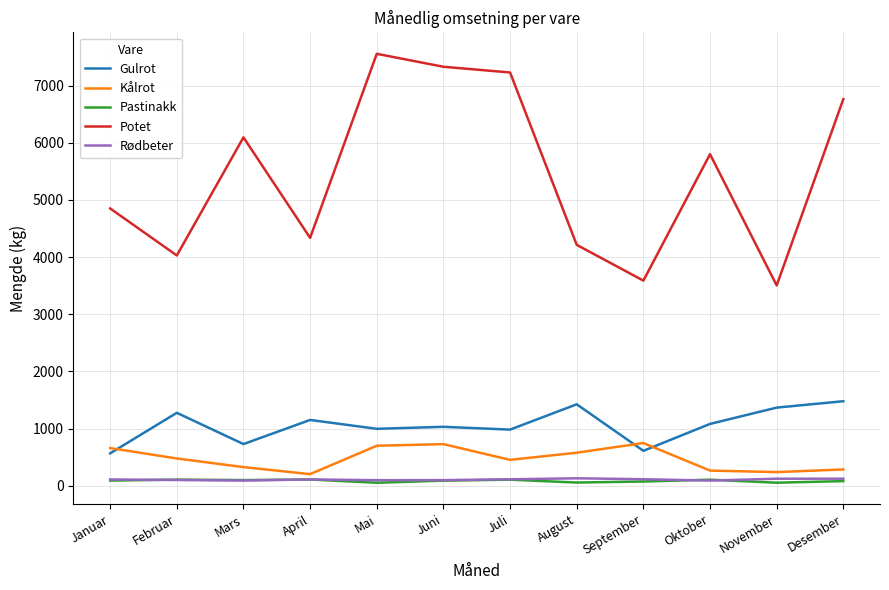

Is it true that Gulrot equals 1596 at Juni?

False